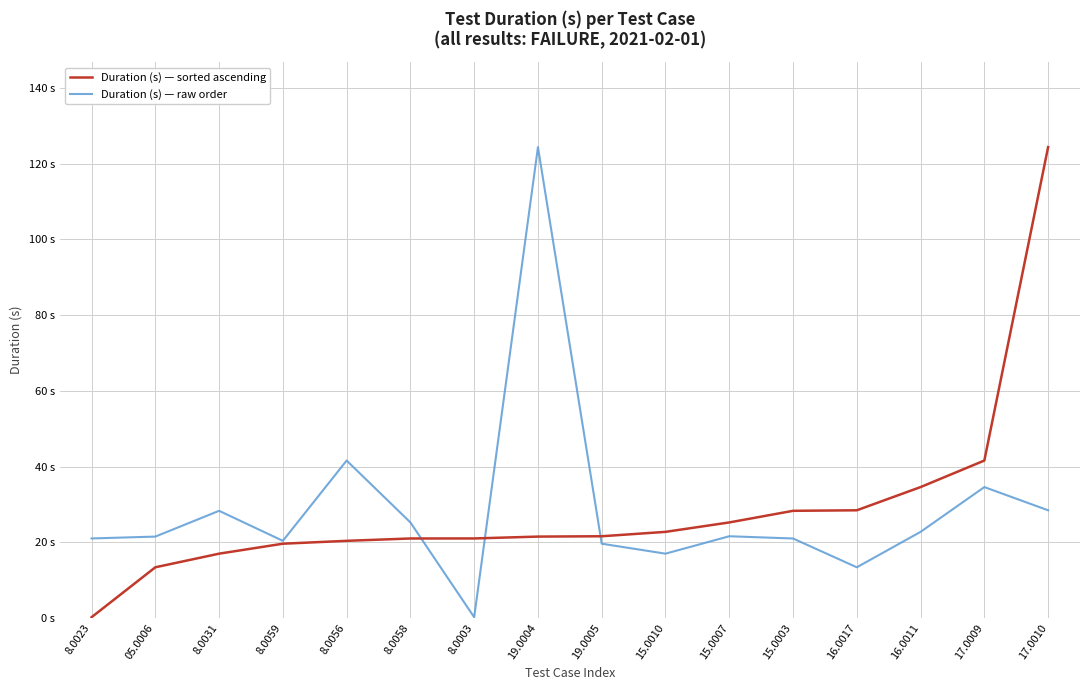

Which label corresponds to the smallest value in the chart?

8.0023